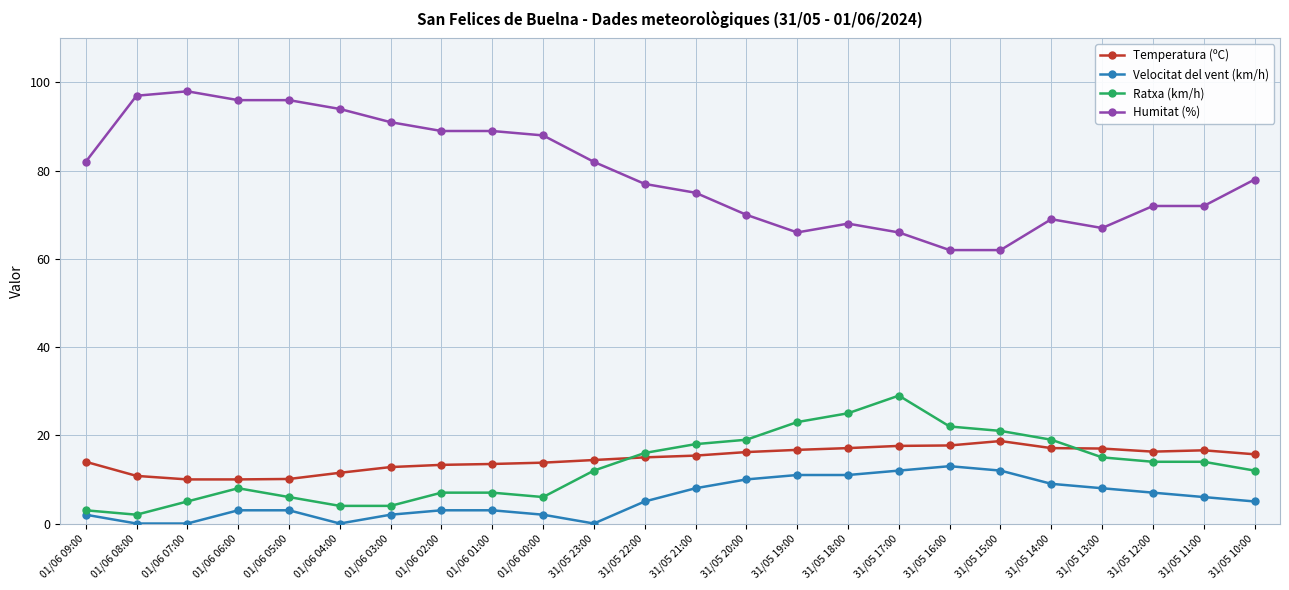

Is this an area chart (filled region under the line)?

No